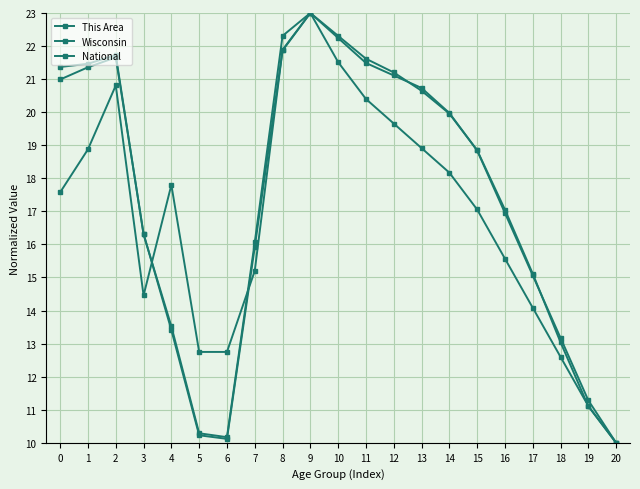

How many lines are shown in the chart?

3